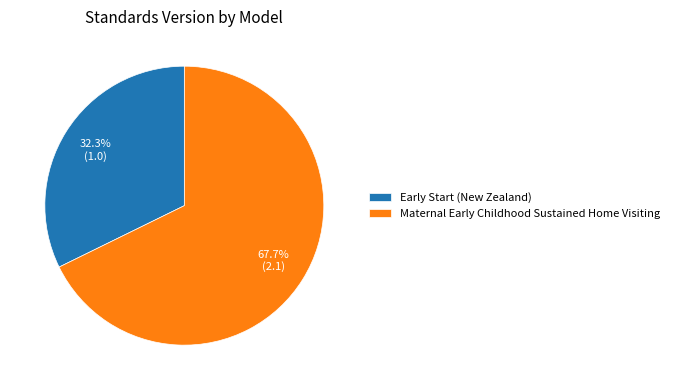

Rank the categories by value from lowest to highest.

Early Start (New Zealand), Maternal Early Childhood Sustained Home Visiting